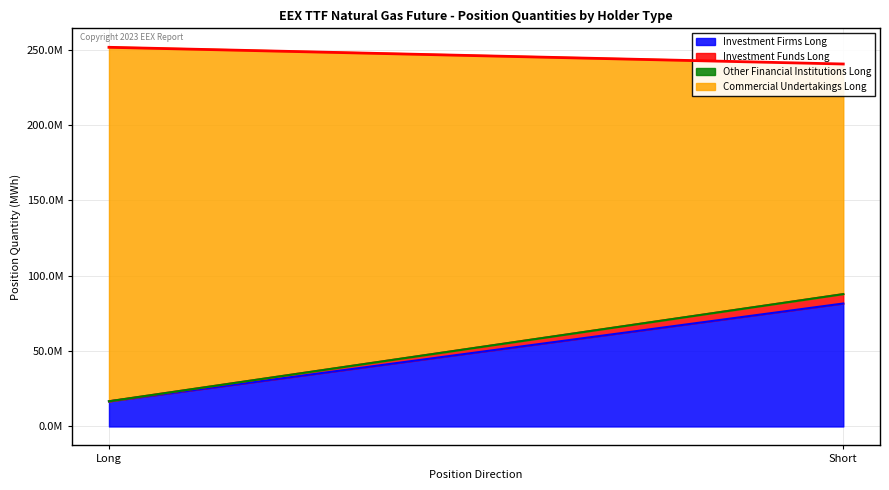

What is the label of the 1st point from the right?

Short